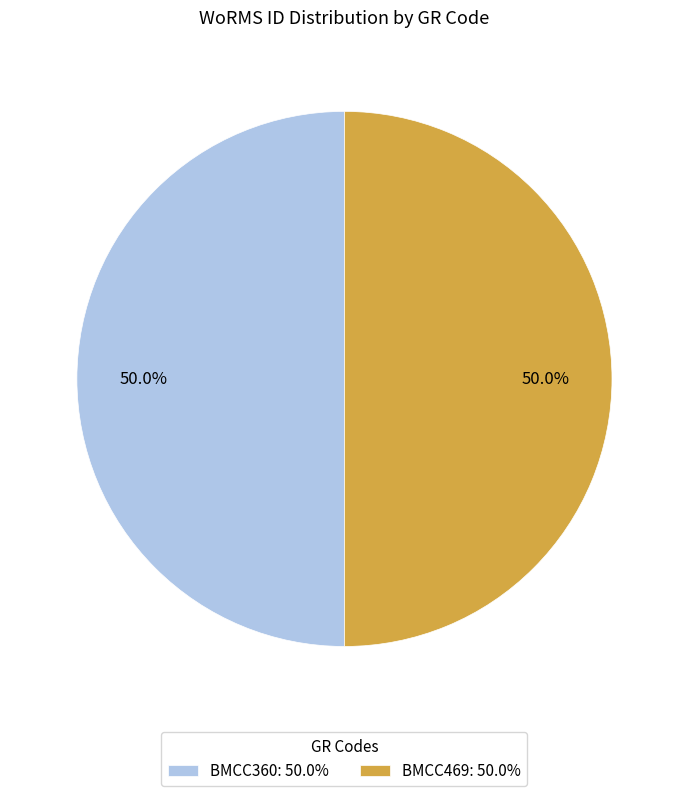

The BMCC469 slice represents 50% of the pie. True or false?

True